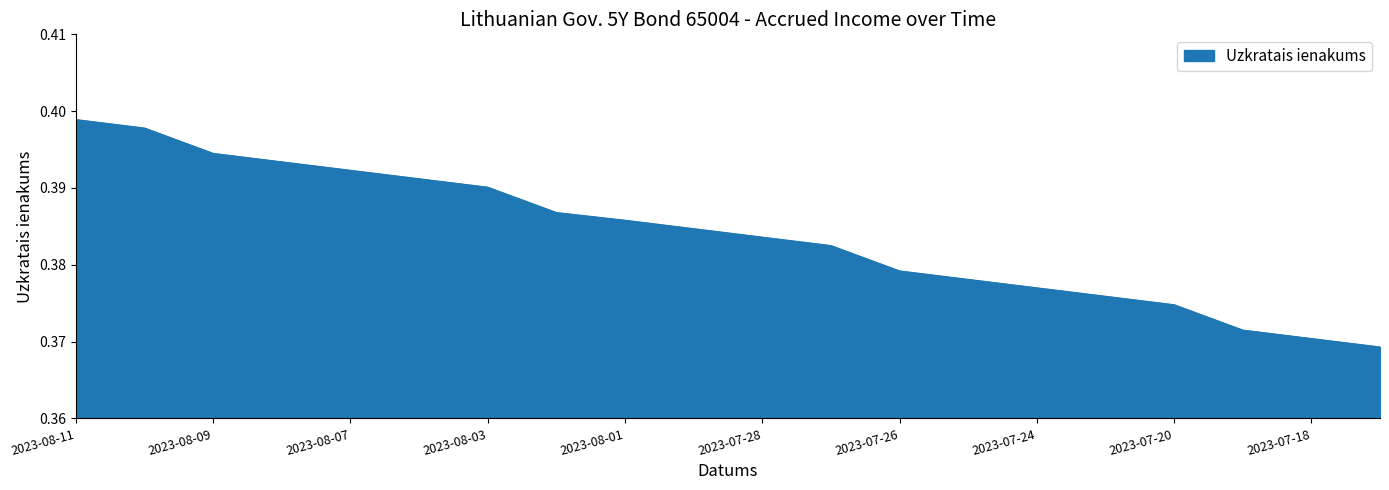

How many values are between 0 and 1?

20